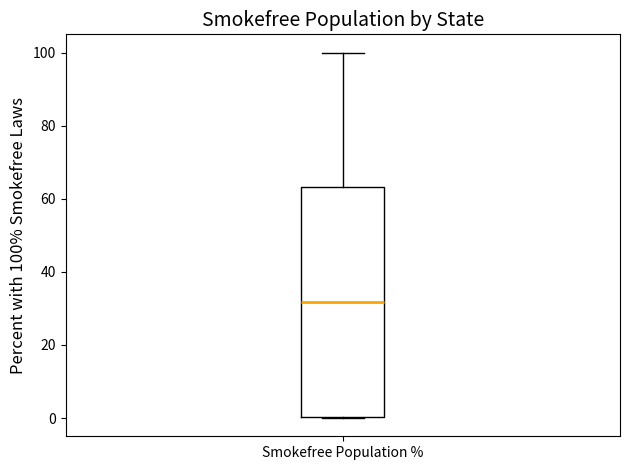

Transcribe this box plot: give where the median line is, the range the box spans, and where the two whiskers end, as read against the y-axis. The values are not printed on the chart, so give them approximately, as read against the axis.

median 32, box 0 to 64, whiskers 0 to 100